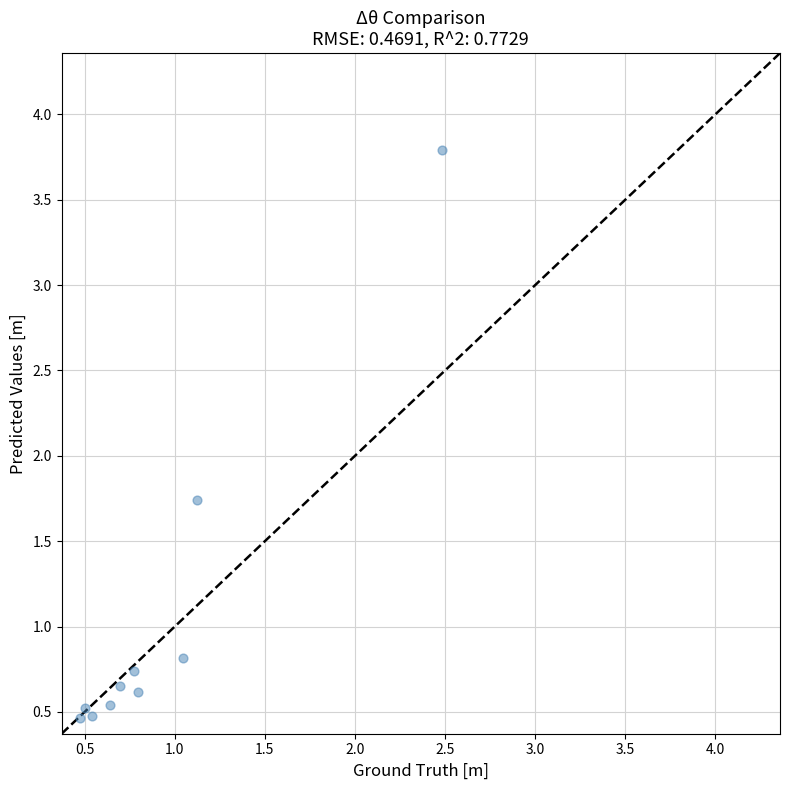

What is the range of Y values (max minus min)?

3.3